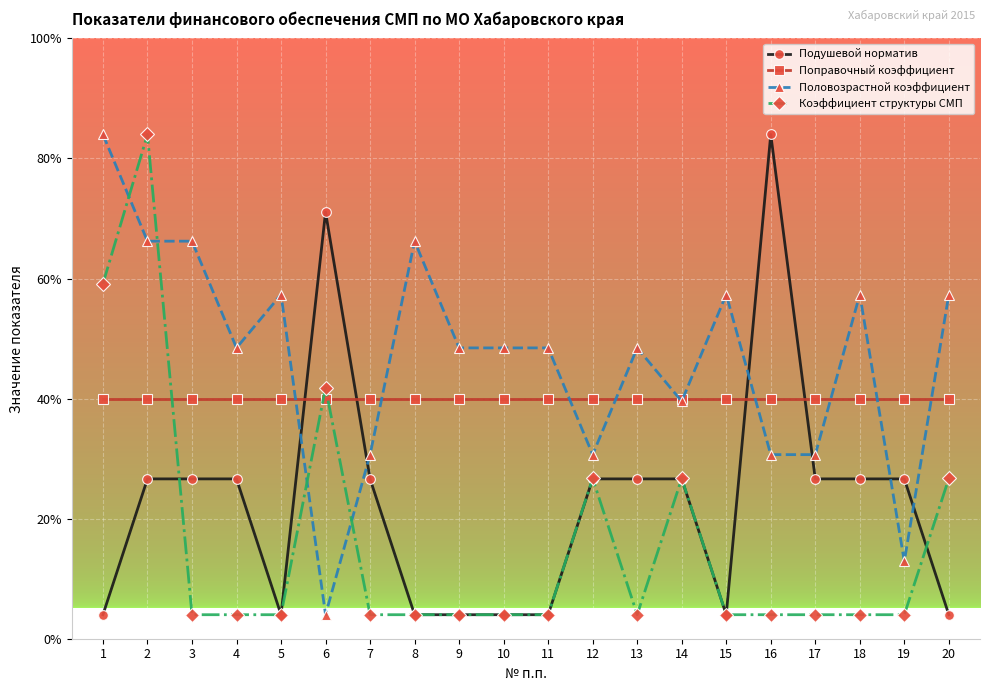

How many times do Поправочный коэффициент and Половозрастной коэффициент cross each other?

10